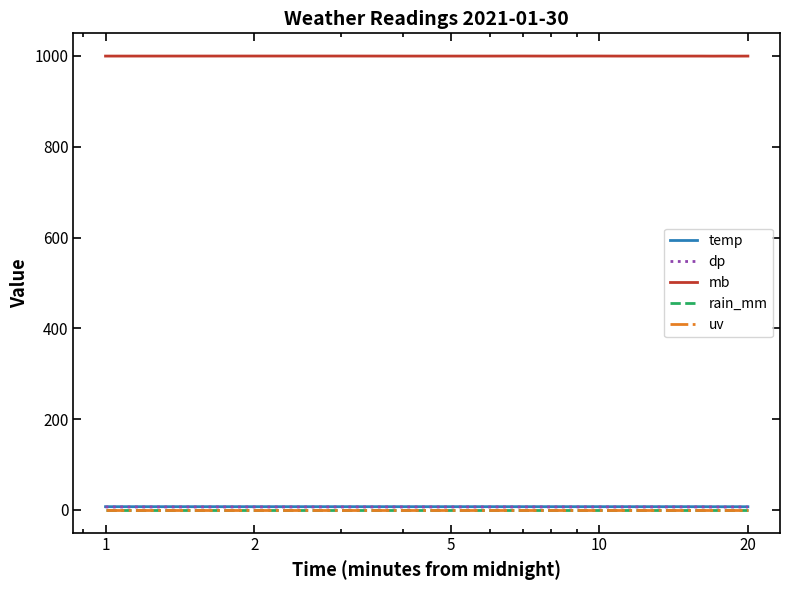

Is this an area chart (filled region under the line)?

No